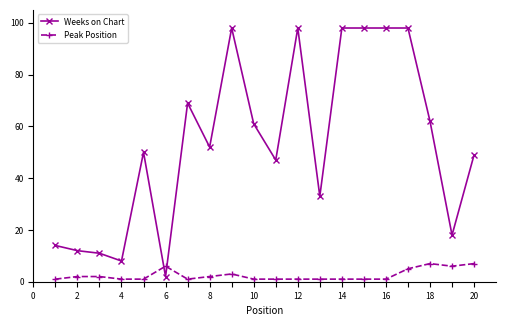

What is the sum of all Peak Position values?

51